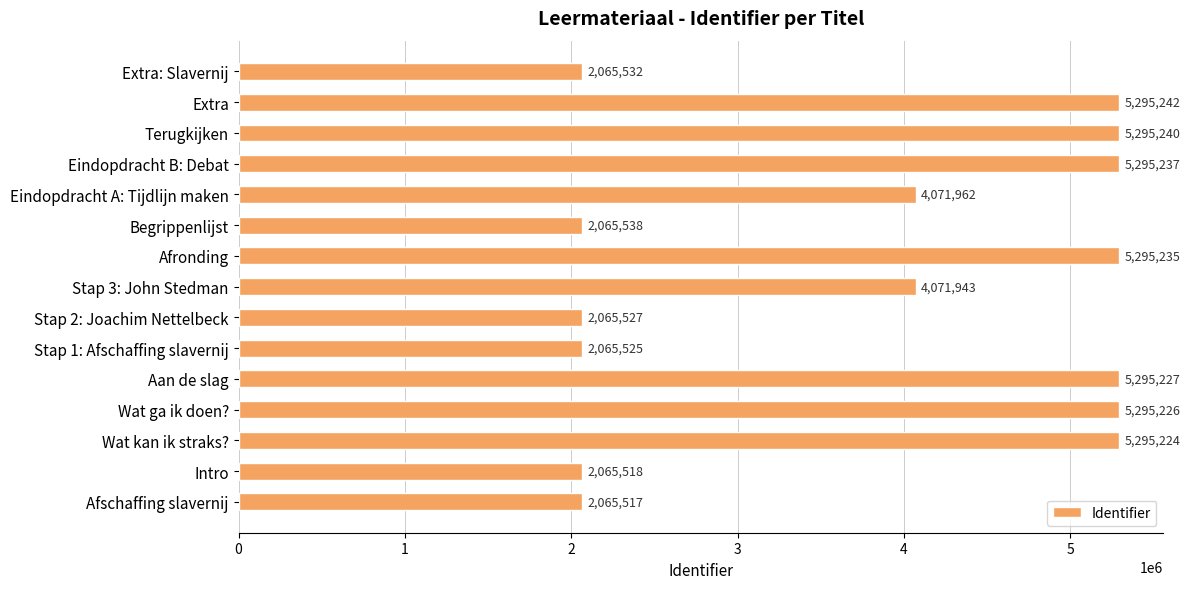

What is the approximate value at Eindopdracht B: Debat?

5295237